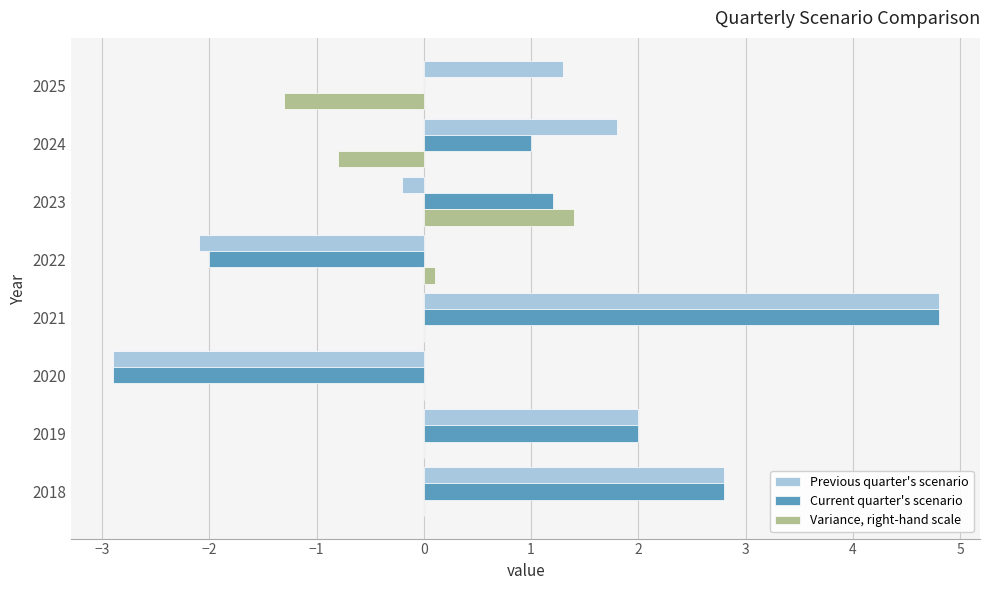

What are all the series names shown in the legend?

Previous quarter's scenario, Current quarter's scenario, Variance, right-hand scale